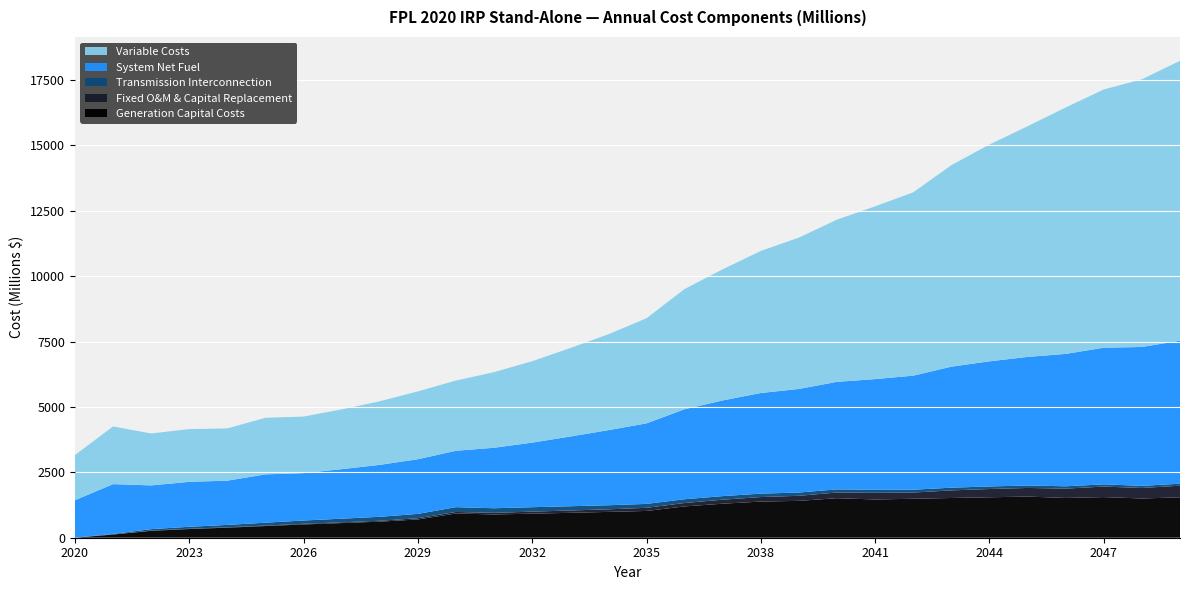

Reading right to left, list all the values displayed in this chart.

Generation Capital Costs: 1544.6	1500.2	1553.5	1520.7	1573.3	1546.3	1519.2	1489.8	1462.6	1511.7	1409.9	1381.9	1301.1	1197.4	1023.7	987.4	952.4	919.4	889.8	926.3	699.0	614.7	560.4	507.1	446.3	384.5	332.0	263.3	121.5	0.0
Fixed O&M & Capital Replacement: 444.1	402.1	402.7	357.1	330.0	315.9	290.9	237.6	254.8	218.4	193.0	173.3	153.4	130.7	119.9	98.7	88.7	78.5	61.0	59.5	46.8	34.0	28.7	25.7	18.3	14.5	11.9	8.3	4.0	0.0
Transmission Interconnection: 76.4	80.5	84.7	89.0	93.5	98.2	103.1	108.3	113.6	119.0	124.8	130.7	136.9	143.2	149.7	156.2	162.8	169.4	176.2	182.9	165.9	151.4	138.8	125.9	110.0	91.1	74.1	56.8	20.4	0.0
System Net Fuel: 5467.3	5310.8	5224.7	5061.8	4916.3	4784.9	4627.3	4361.0	4233.9	4111.9	3960.8	3847.7	3658.4	3442.5	3079.2	2870.7	2665.9	2469.2	2312.7	2156.6	2089.6	1985.9	1893.5	1810.4	1848.4	1691.9	1718.6	1671.9	1903.6	1433.5
Variable Costs: 10703.4	10234.6	9874.3	9423.0	8820.2	8289.1	7706.0	7011.0	6605.3	6202.5	5787.5	5433.8	5012.9	4597.8	4019.7	3667.5	3383.0	3113.0	2891.7	2684.7	2593.6	2431.7	2285.3	2163.5	2163.1	1997.4	2016.8	1985.8	2205.3	1728.1